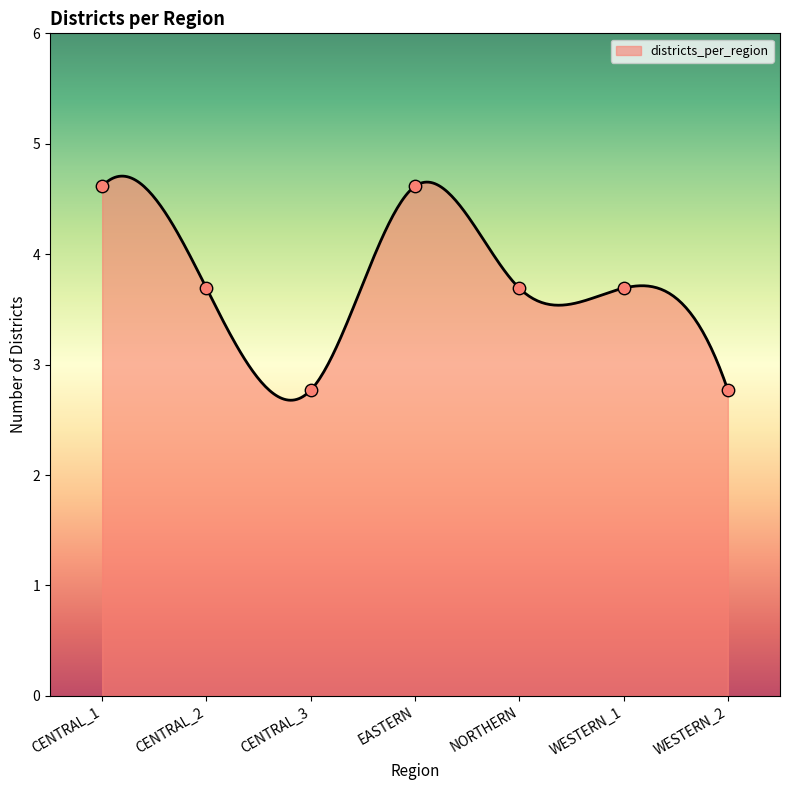

What is the change in value from CENTRAL_2 to WESTERN_2?

-1